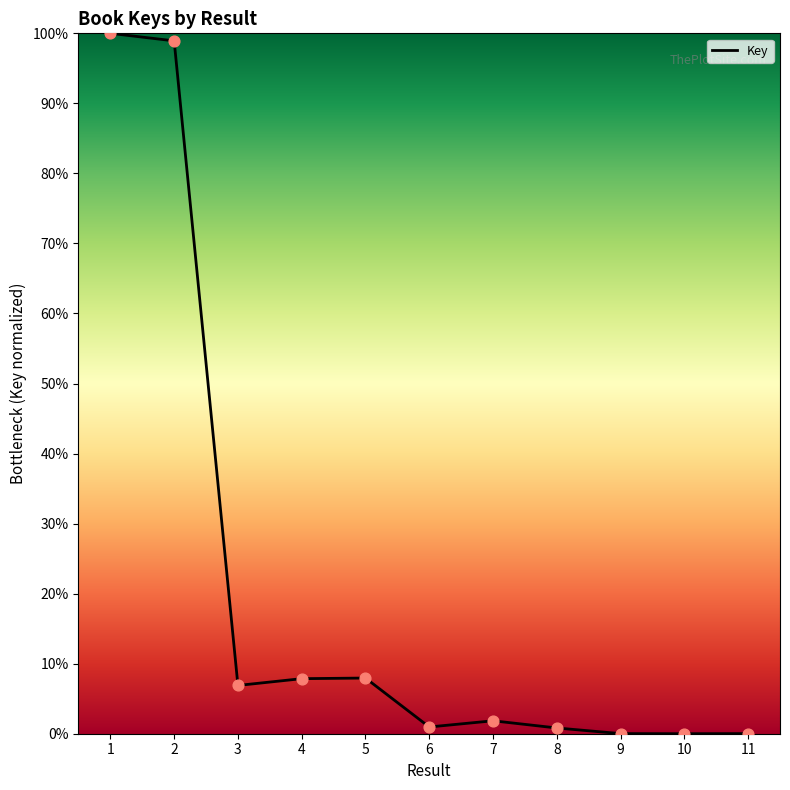

Between 9 and 7, which is larger?

7